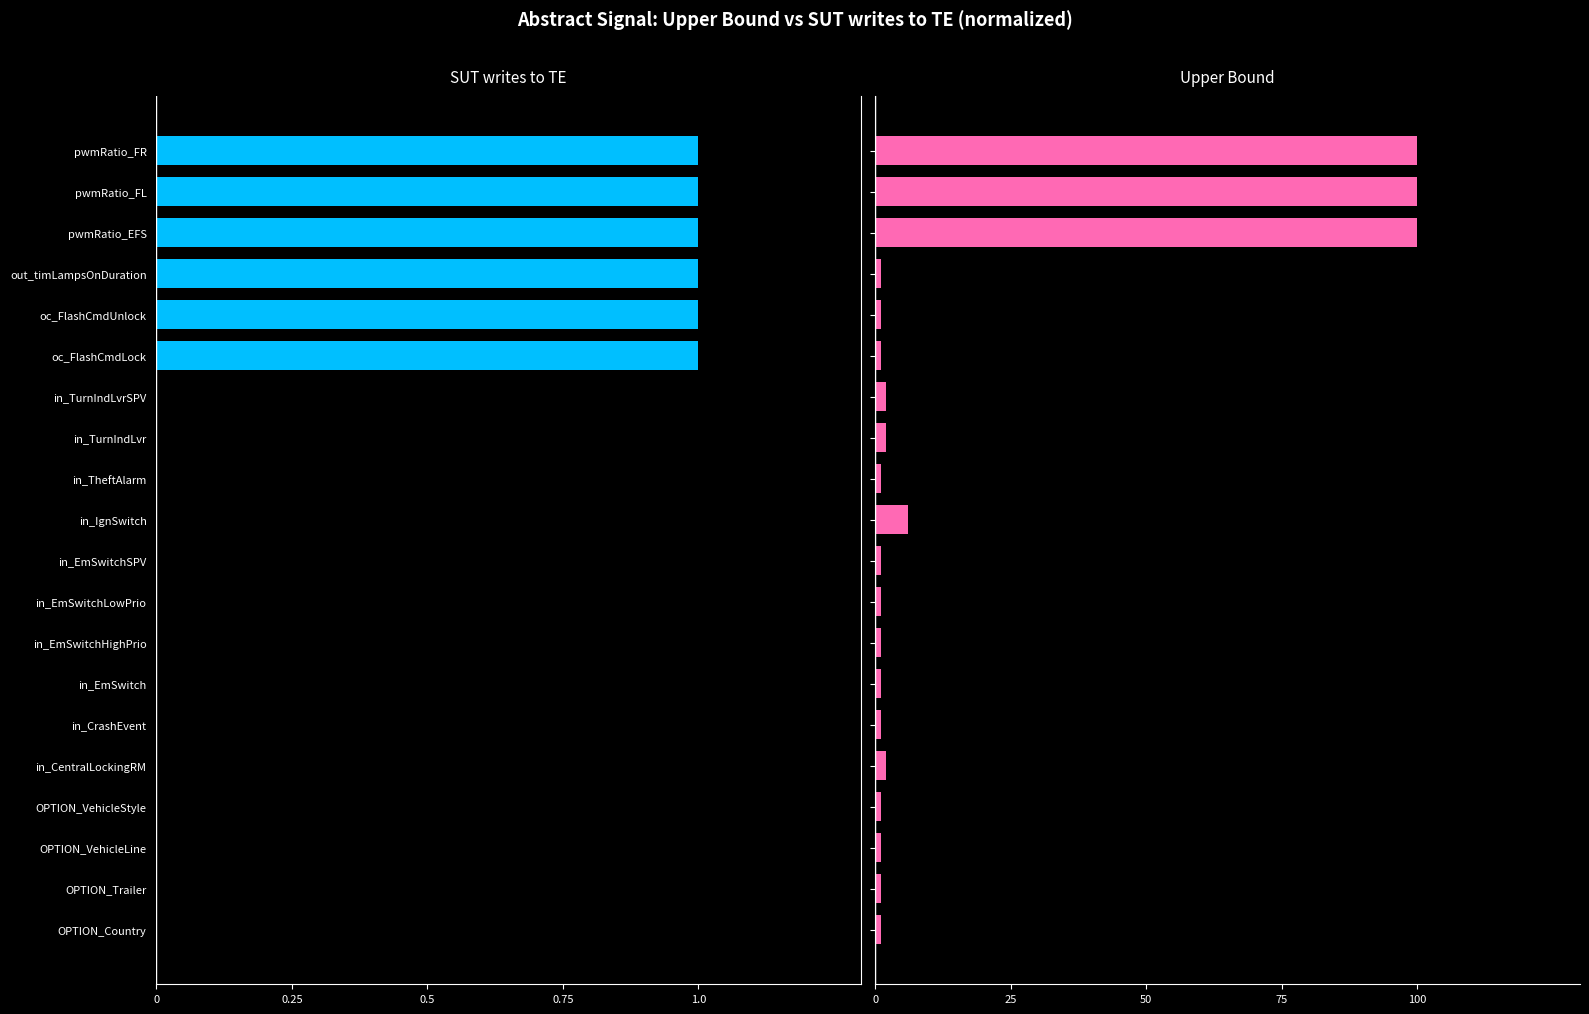

The value of Upper Bound at pwmRatio_FL is 1.0. True or false?

True